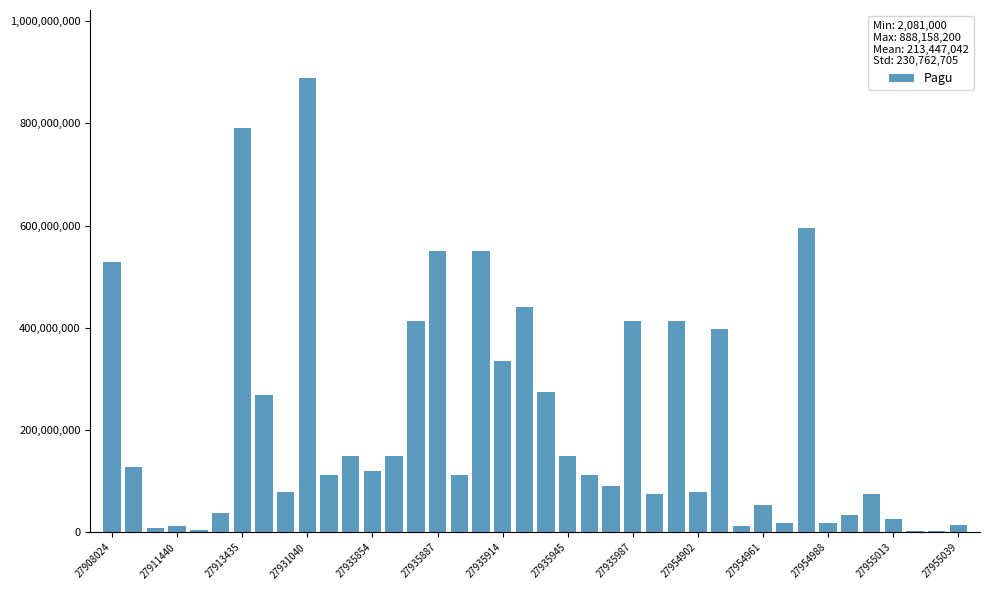

Are the bars horizontal?

No